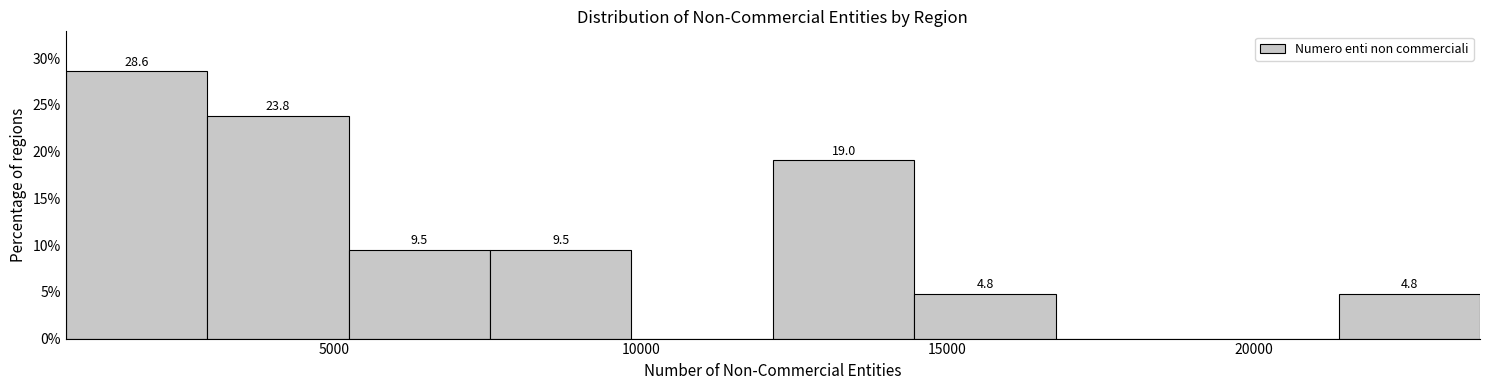

Over which range of the x-axis is the bar tallest?

500 to 3000